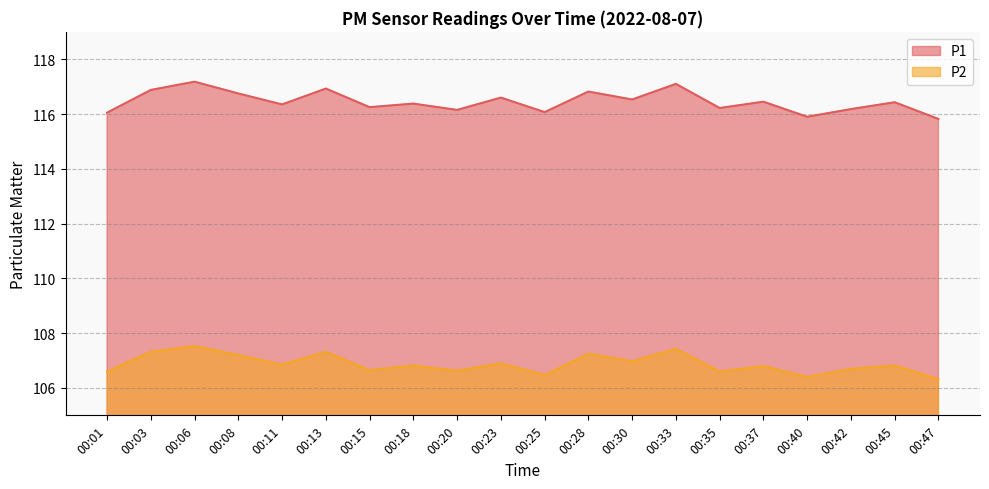

What is the difference between the maximum and second lowest values in the P2 series?

1.1